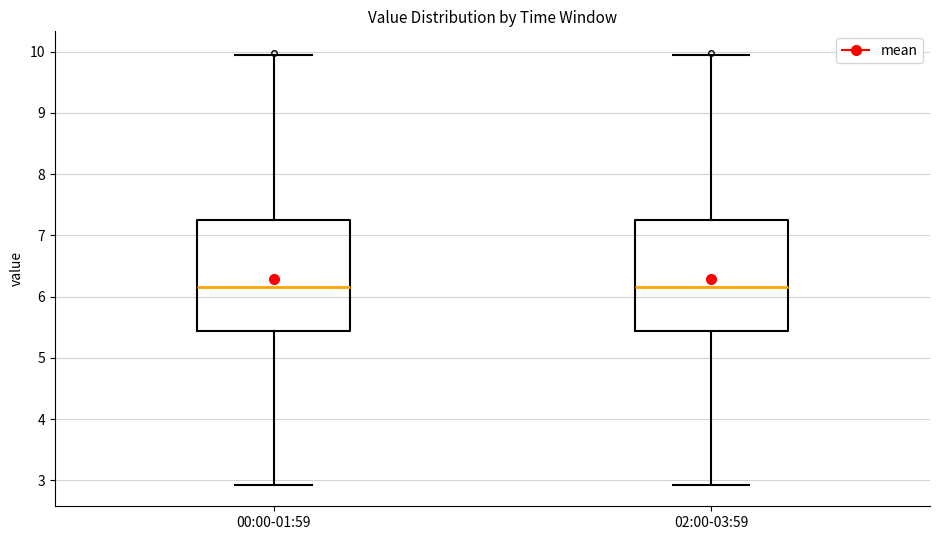

Reading left to right, read every box against the y-axis: the position of its median line, the range the box covers, and the ends of its whiskers. The values are not printed on the chart, so give them approximately, as read against the axis.

00:00-01:59: median 6.2, box 5.4 to 7.2, whiskers 2.9 to 10.0
02:00-03:59: median 6.2, box 5.4 to 7.2, whiskers 2.9 to 10.0